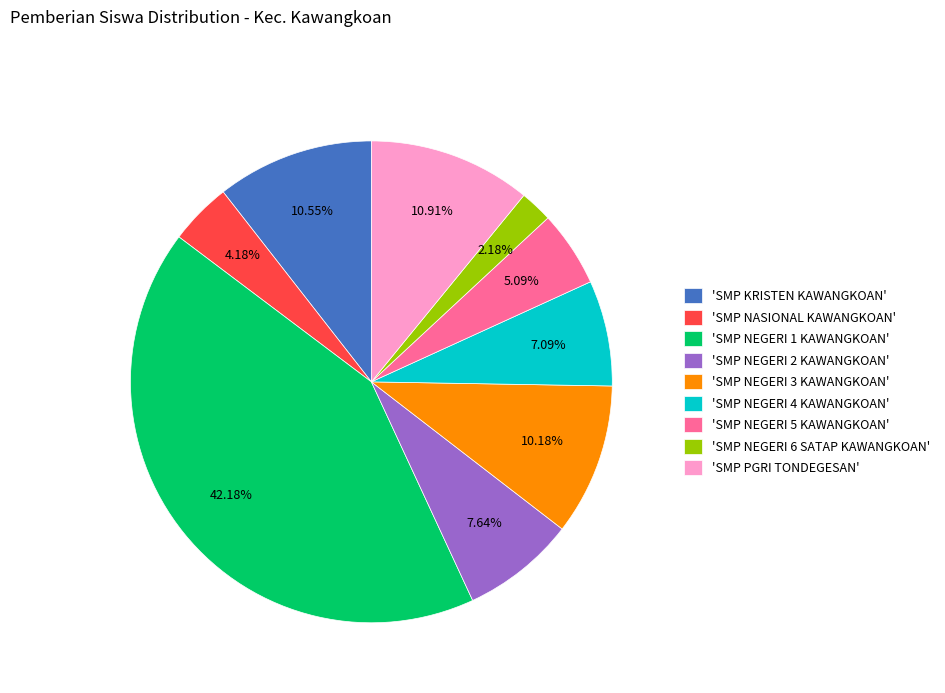

Is there any slice that represents more than half of the pie?

No